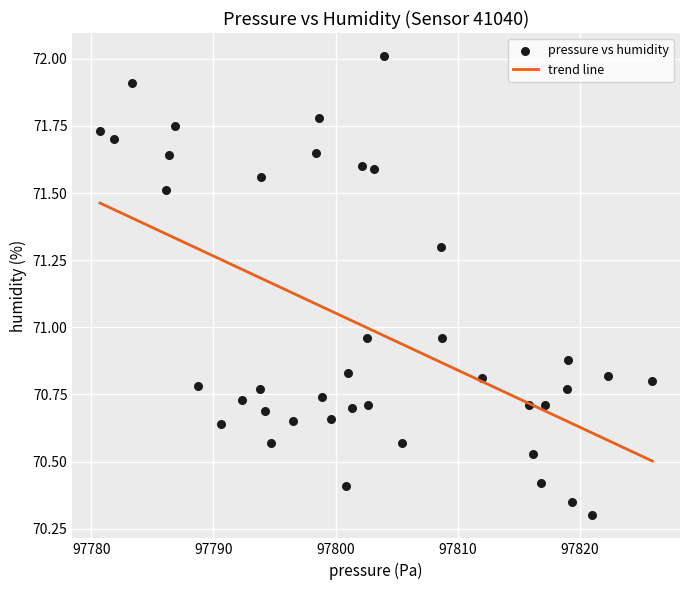

What is the range of Y values (max minus min)?

1.7